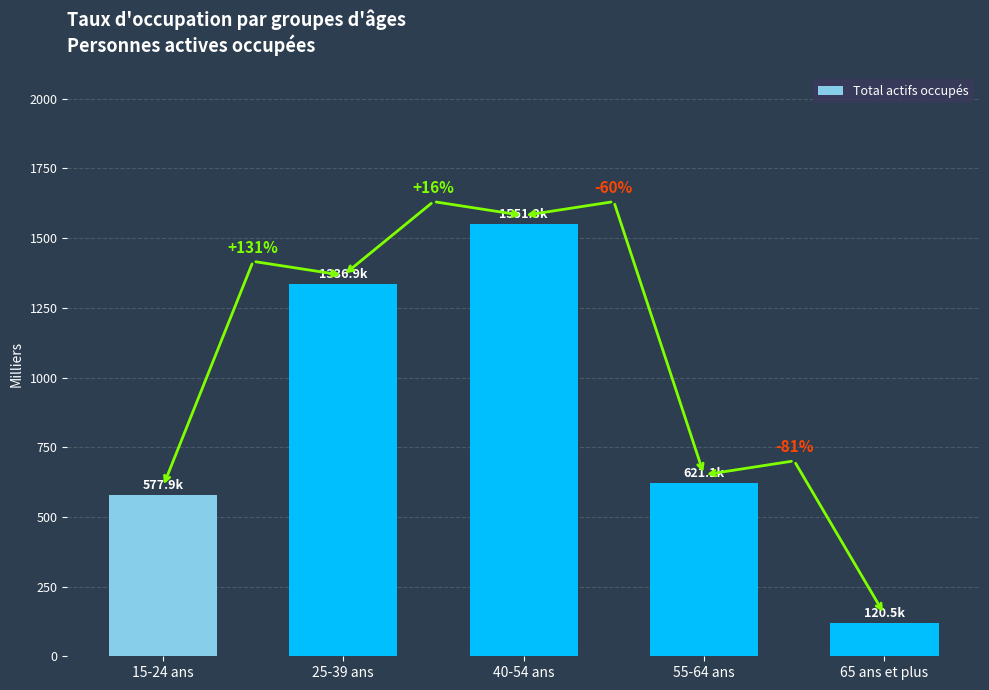

Are the bars horizontal?

No